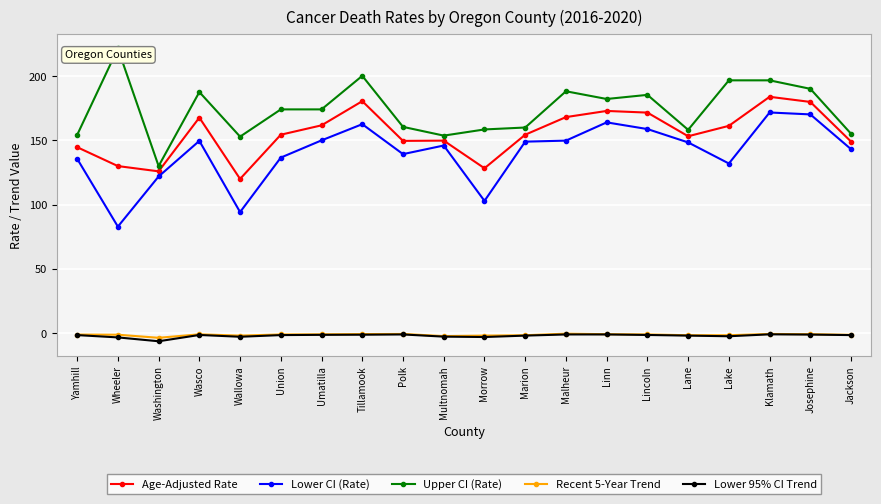

At which category does Age-Adjusted Rate reach its first local peak?

Wasco